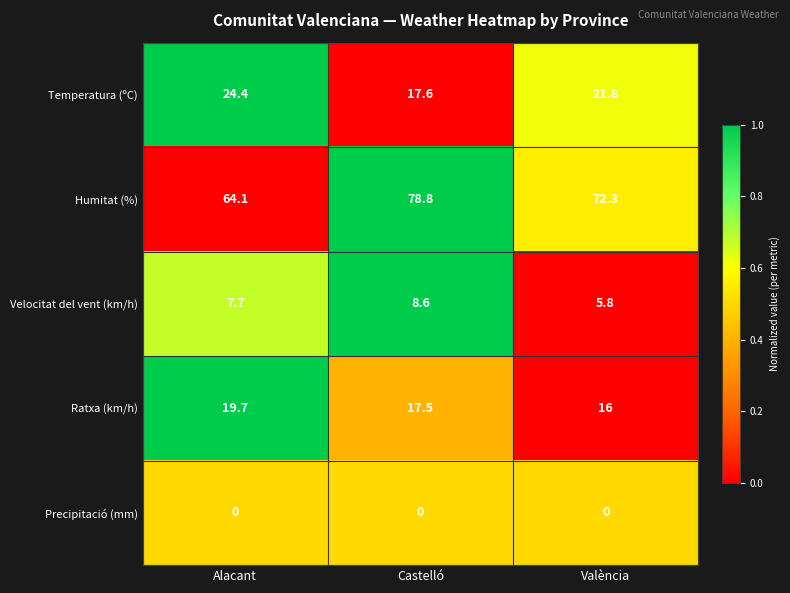

What is the total value across all series at Alacant?

115.9